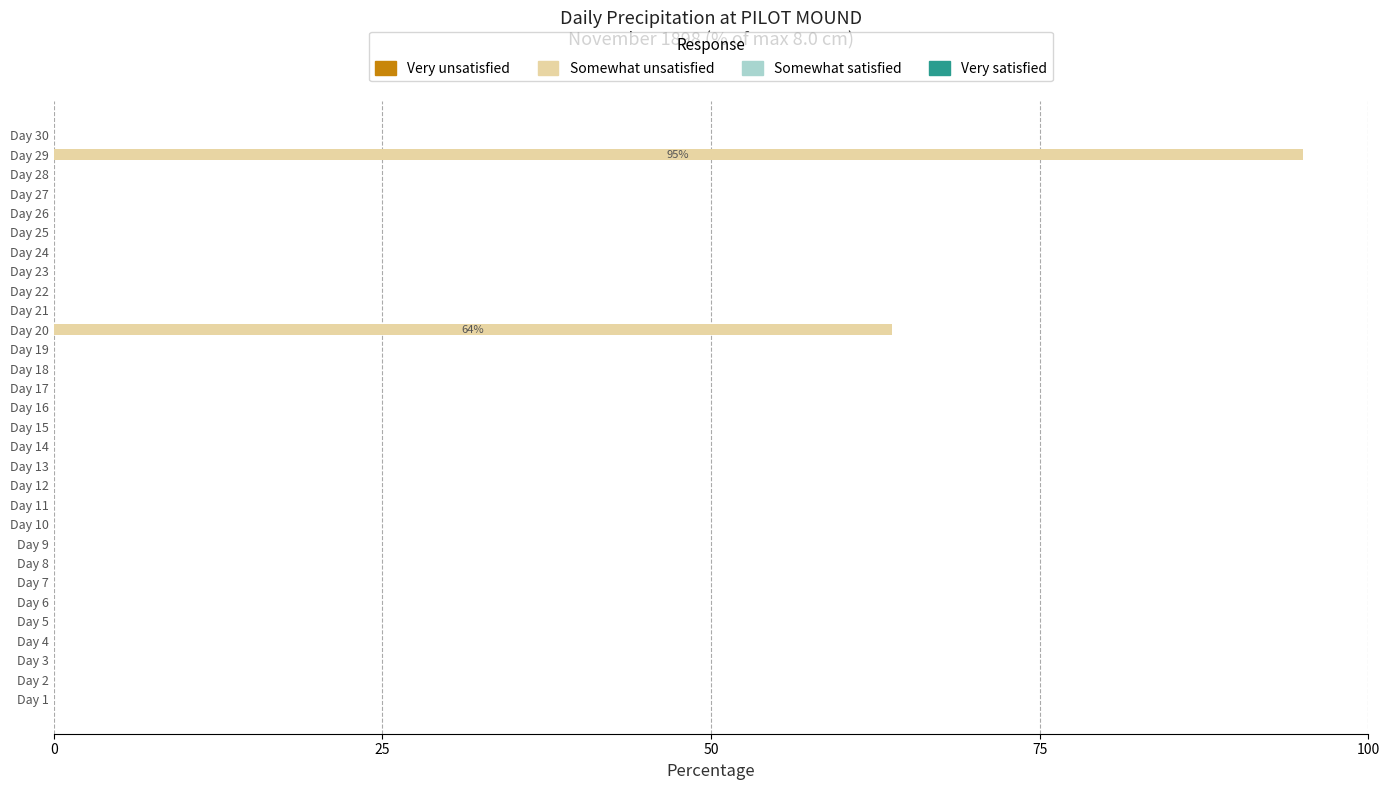

What is the sum of all values?

158.8